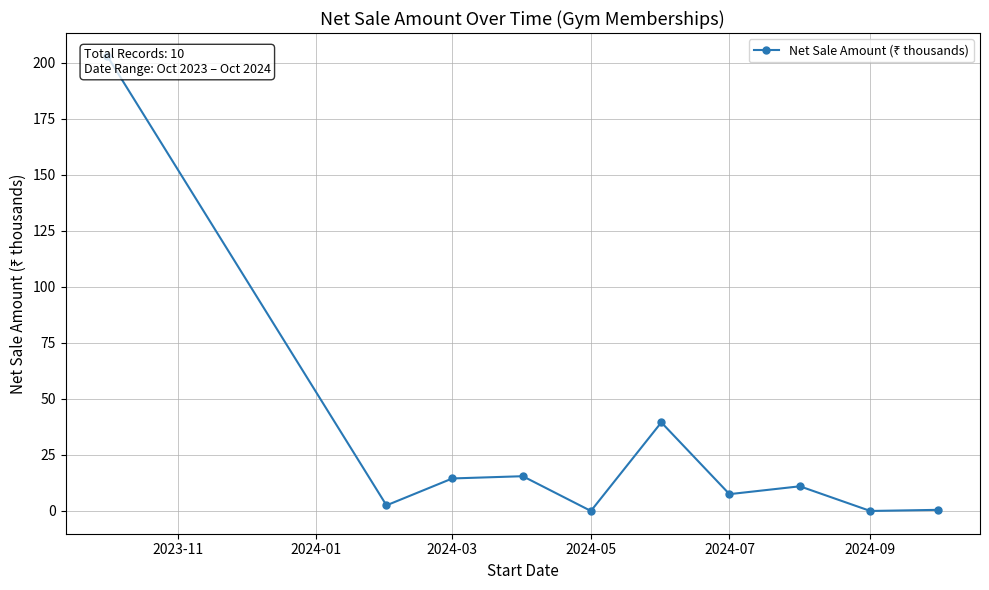

What is the sum of all values?

294.0